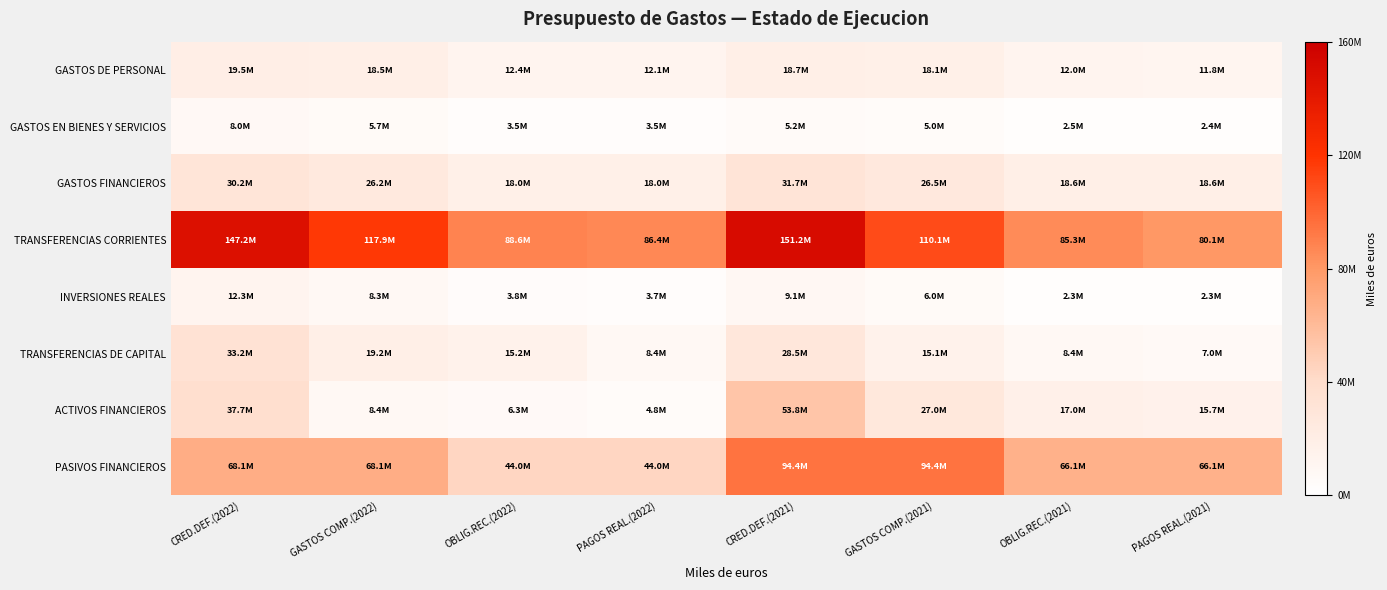

Which series has the largest range (max minus min)?

TRANSFERENCIAS CORRIENTES